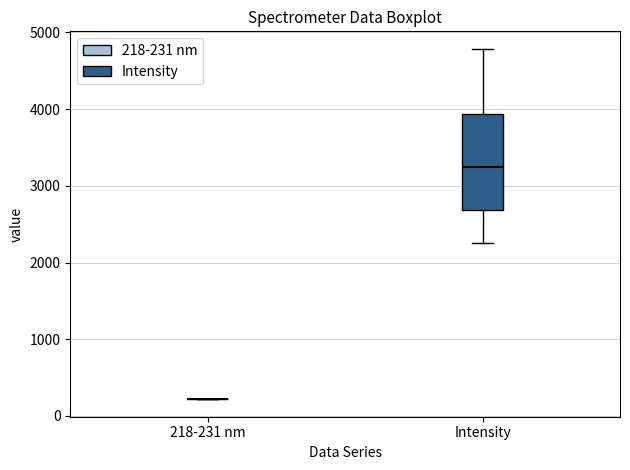

Reading left to right, read every box against the y-axis: the position of its median line, the range the box covers, and the ends of its whiskers. The values are not printed on the chart, so give them approximately, as read against the axis.

218-231 nm: box collapsed to a line at 200, whiskers 200 to 200
Intensity: median 3200, box 2700 to 3900, whiskers 2300 to 4800